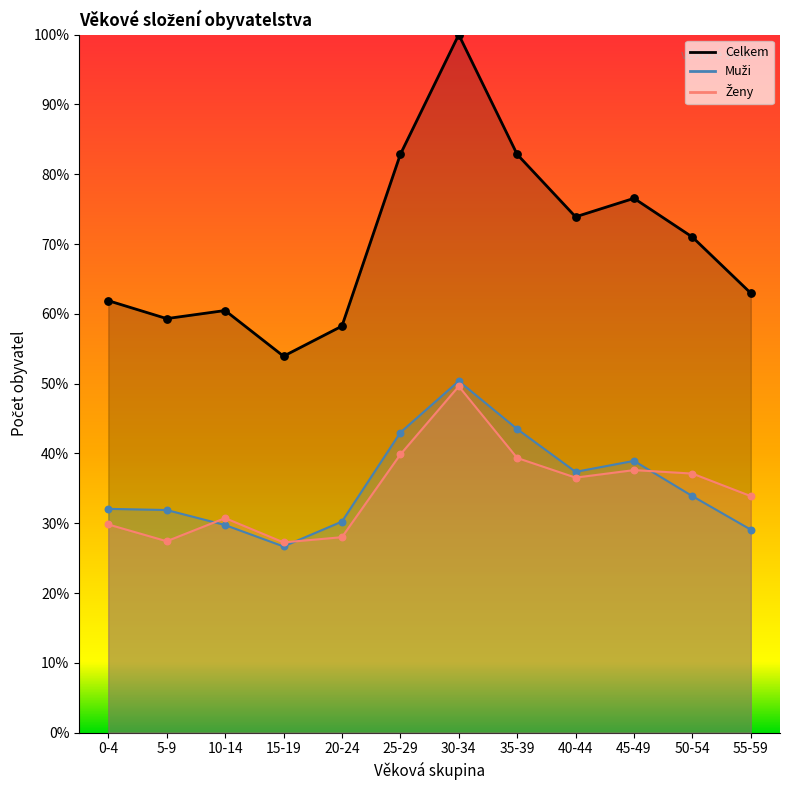

Is the value of Celkem at 30-34 greater than the value of Muži at 45-49?

Yes